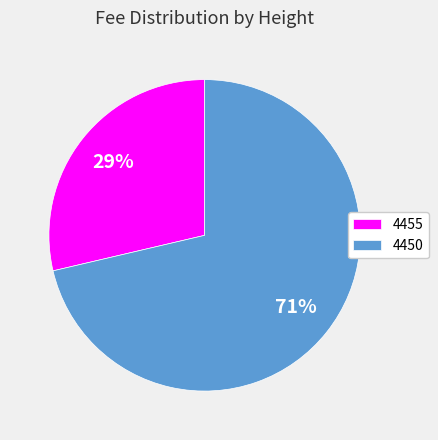

Do 4450 and 4455 together represent more than half of the pie?

Yes